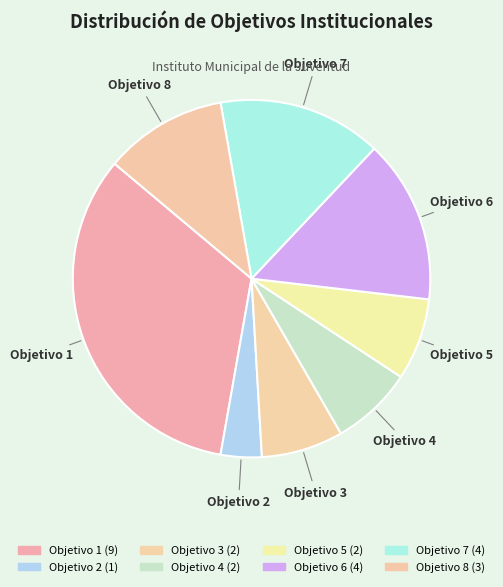

Does Objetivo 4 represent more than half of the total?

No